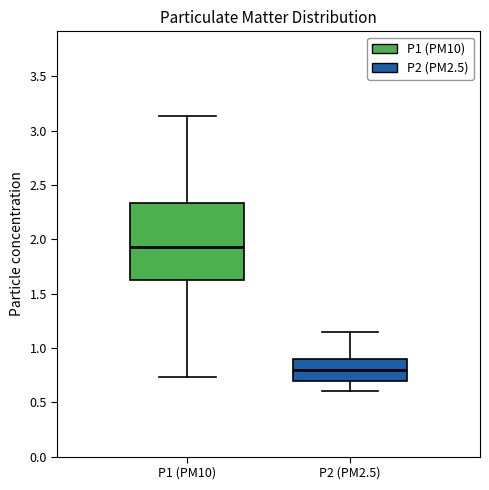

Which box is the tallest, from its lower edge to its upper edge?

P1 (PM10)